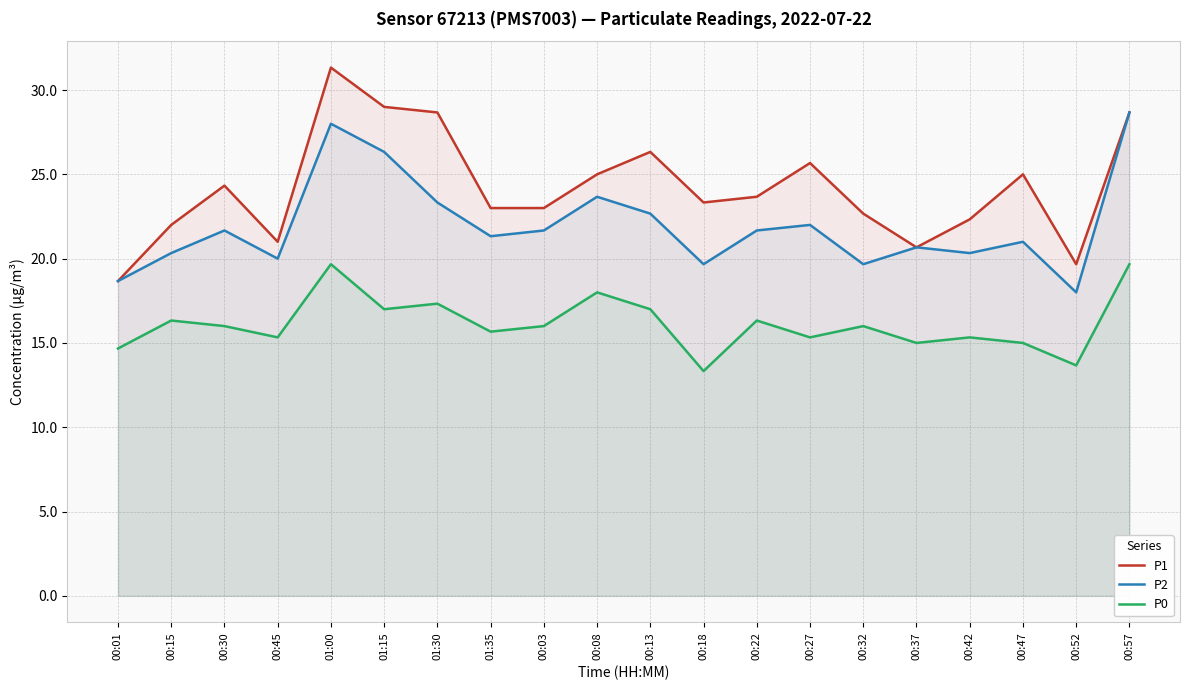

Reading left to right, extract all data points from this chart.

P1: 18.7	22.0	24.3	21.0	31.3	29.0	28.7	23.0	23.0	25.0	26.3	23.3	23.7	25.7	22.7	20.7	22.3	25.0	19.7	28.7
P2: 18.7	20.3	21.7	20.0	28.0	26.3	23.3	21.3	21.7	23.7	22.7	19.7	21.7	22.0	19.7	20.7	20.3	21.0	18.0	28.7
P0: 14.7	16.3	16.0	15.3	19.7	17.0	17.3	15.7	16.0	18.0	17.0	13.3	16.3	15.3	16.0	15.0	15.3	15.0	13.7	19.7